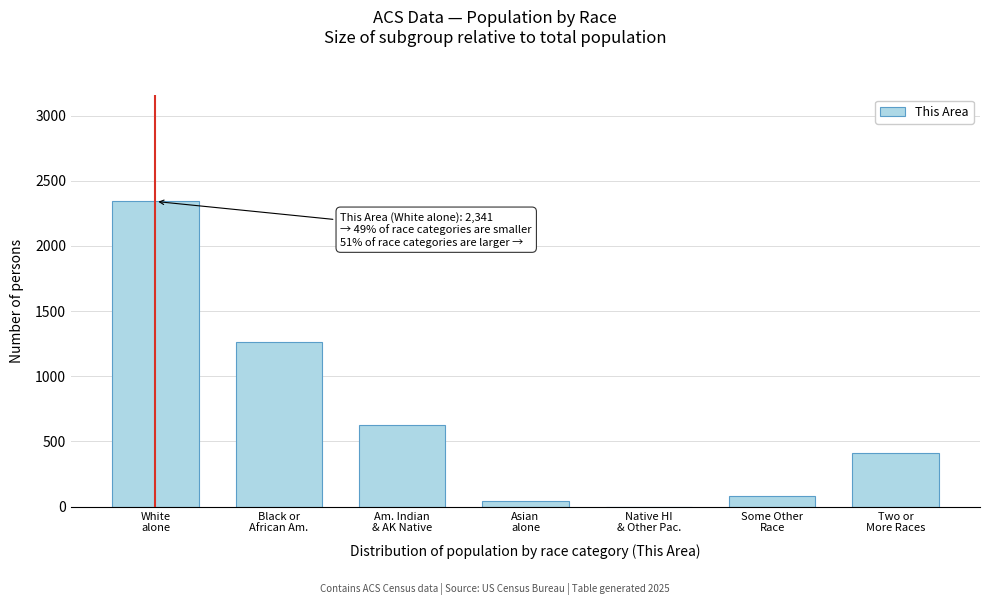

What is the greatest value displayed?

2341